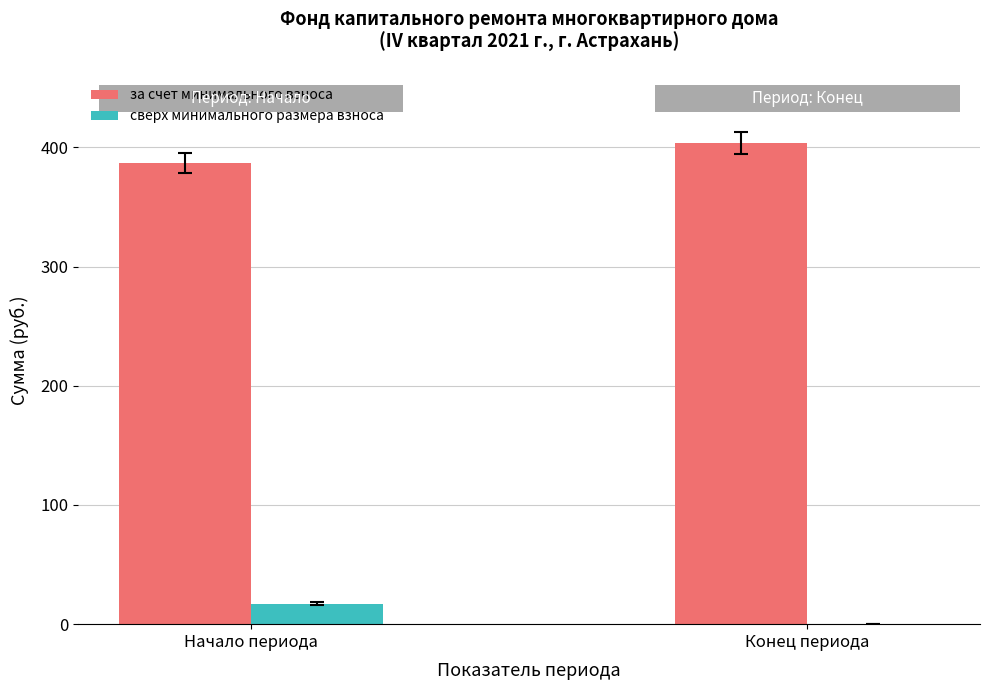

Is the value of за счет минимального взноса at Начало периода greater than the value of сверх минимального размера взноса at Конец периода?

Yes